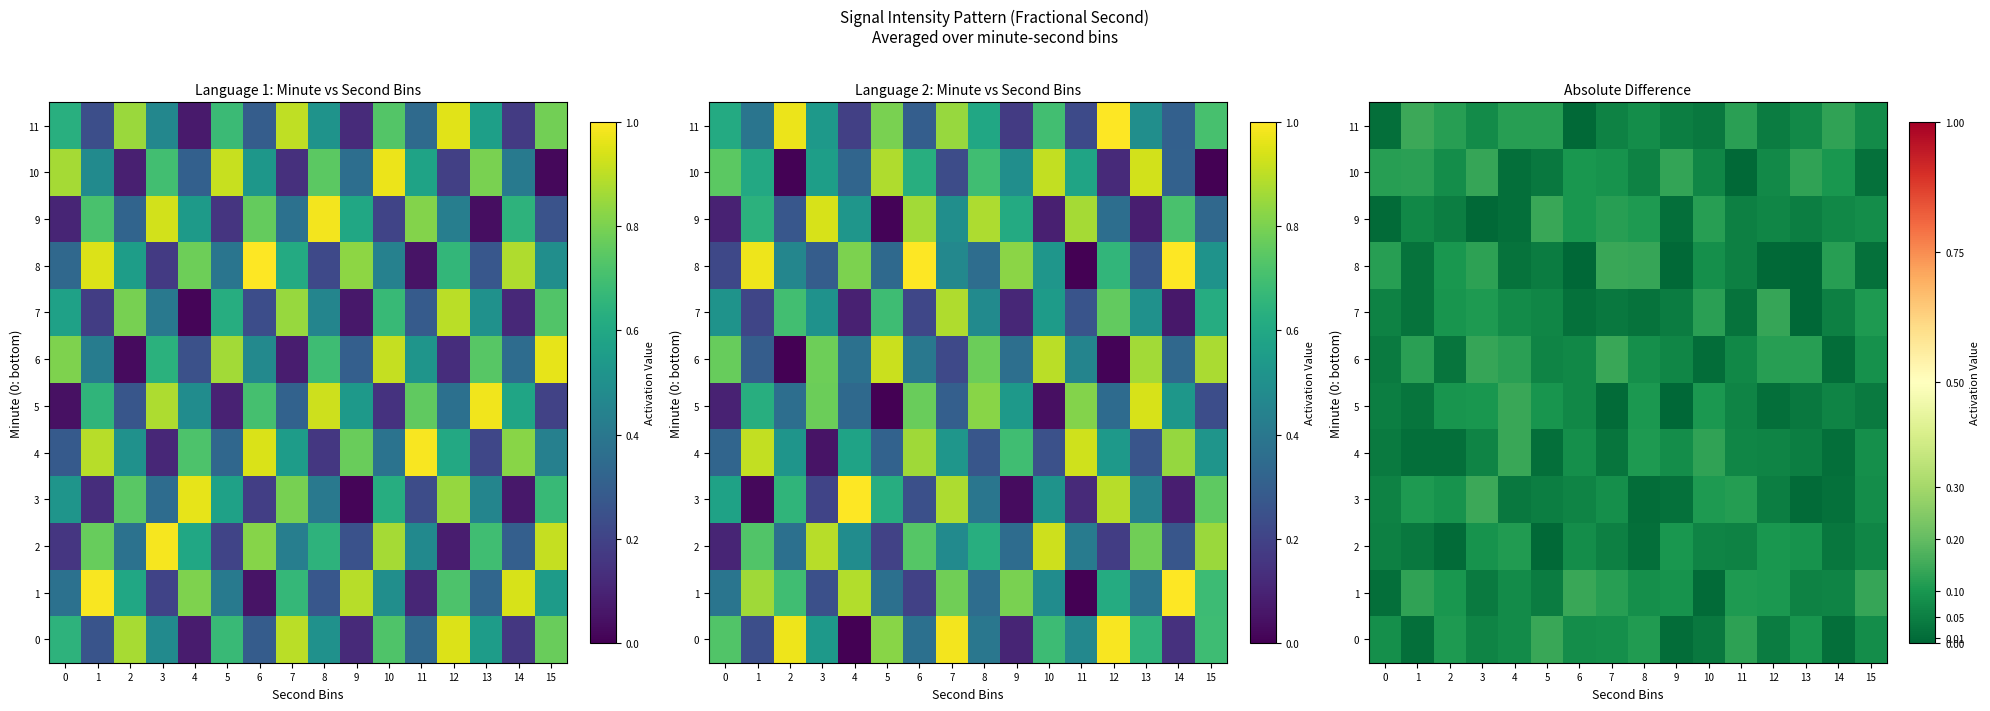

What is the difference between the second highest and minimum values in the 2 series?

0.1